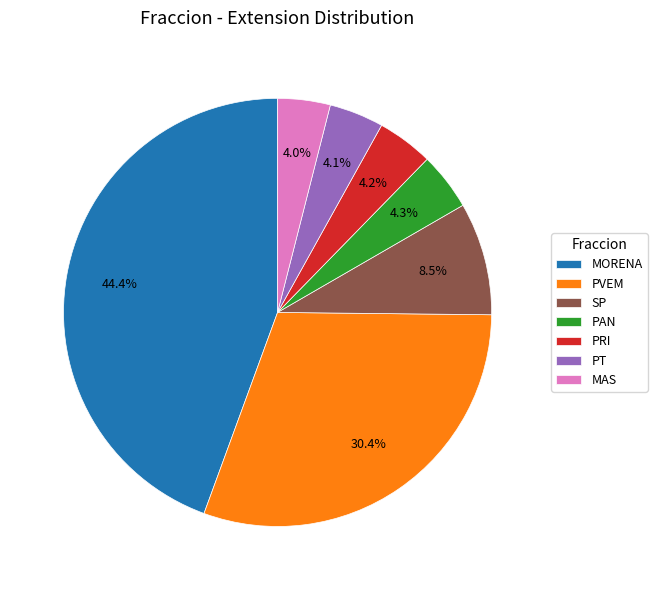

Between PVEM and PAN, which is larger?

PVEM